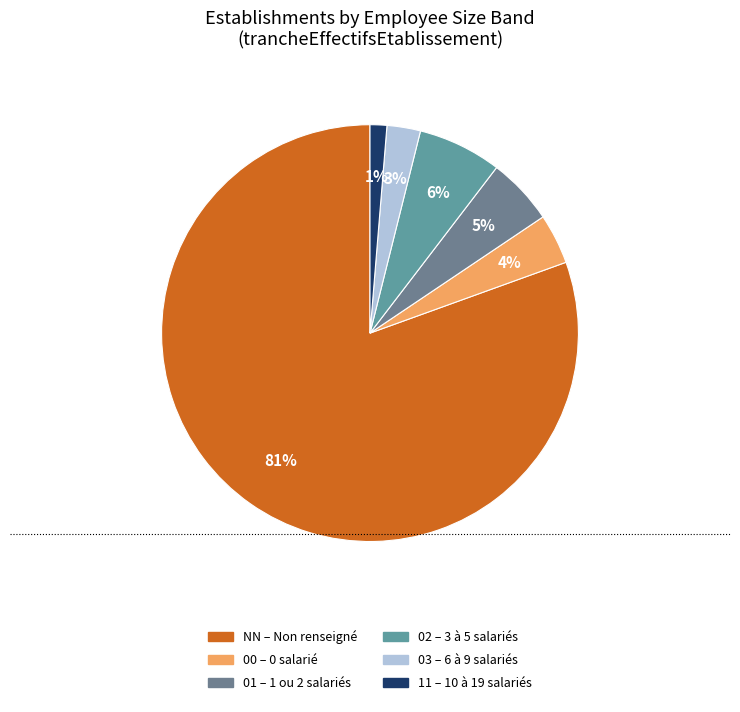

Which slice represents more than half of the pie?

NN